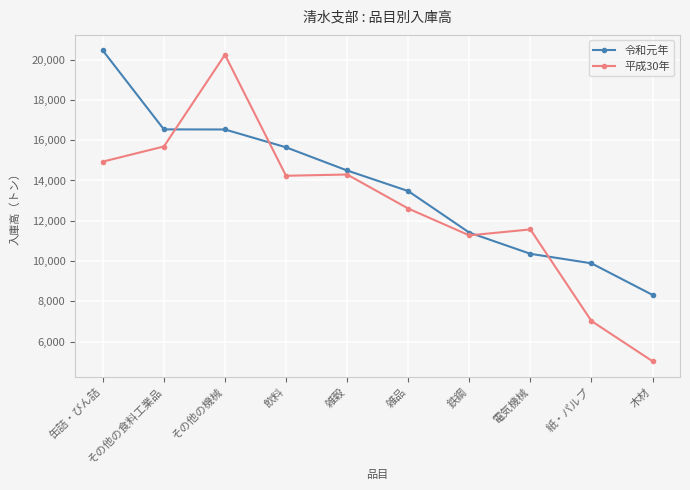

At which category does the chart reach its minimum across all series?

木材